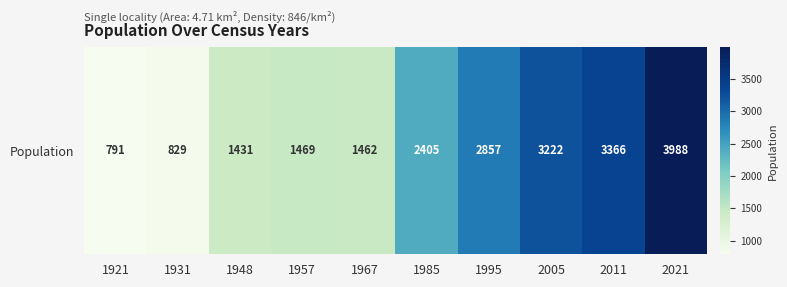

Rank the categories by value from highest to lowest.

2021, 2011, 2005, 1995, 1985, 1957, 1967, 1948, 1931, 1921